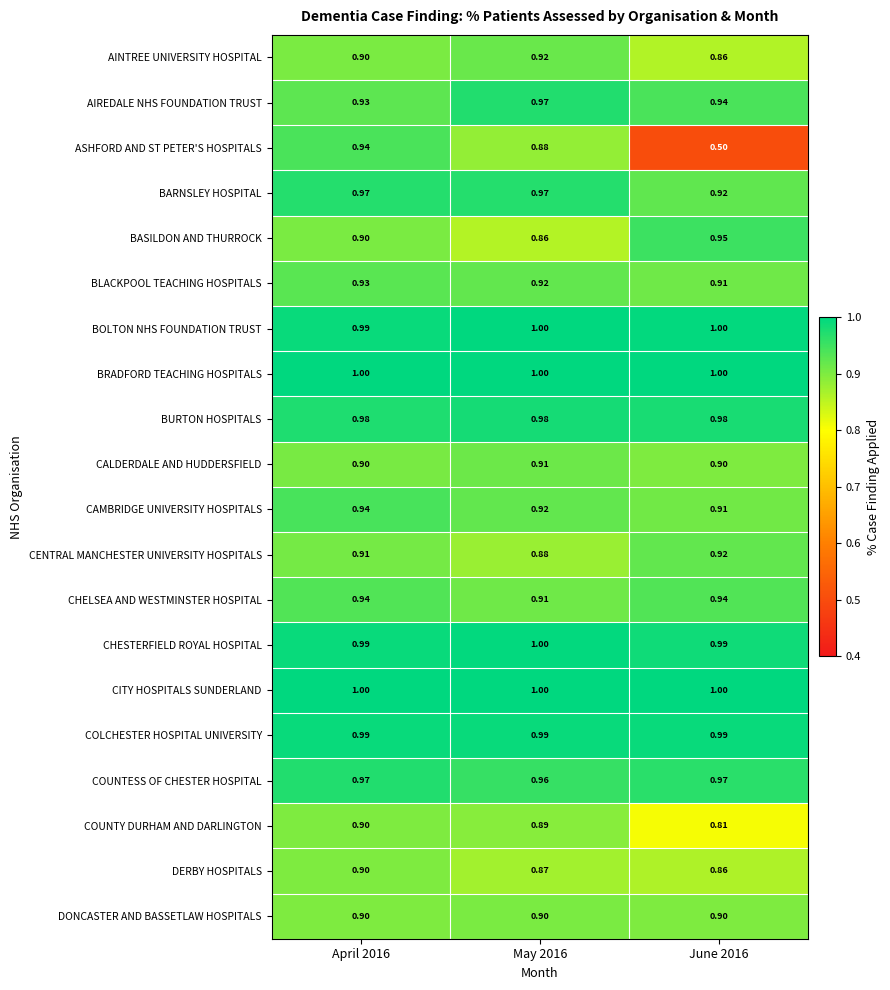

Is the value of BOLTON NHS FOUNDATION TRUST at May 2016 greater than the value of BARNSLEY HOSPITAL at June 2016?

Yes